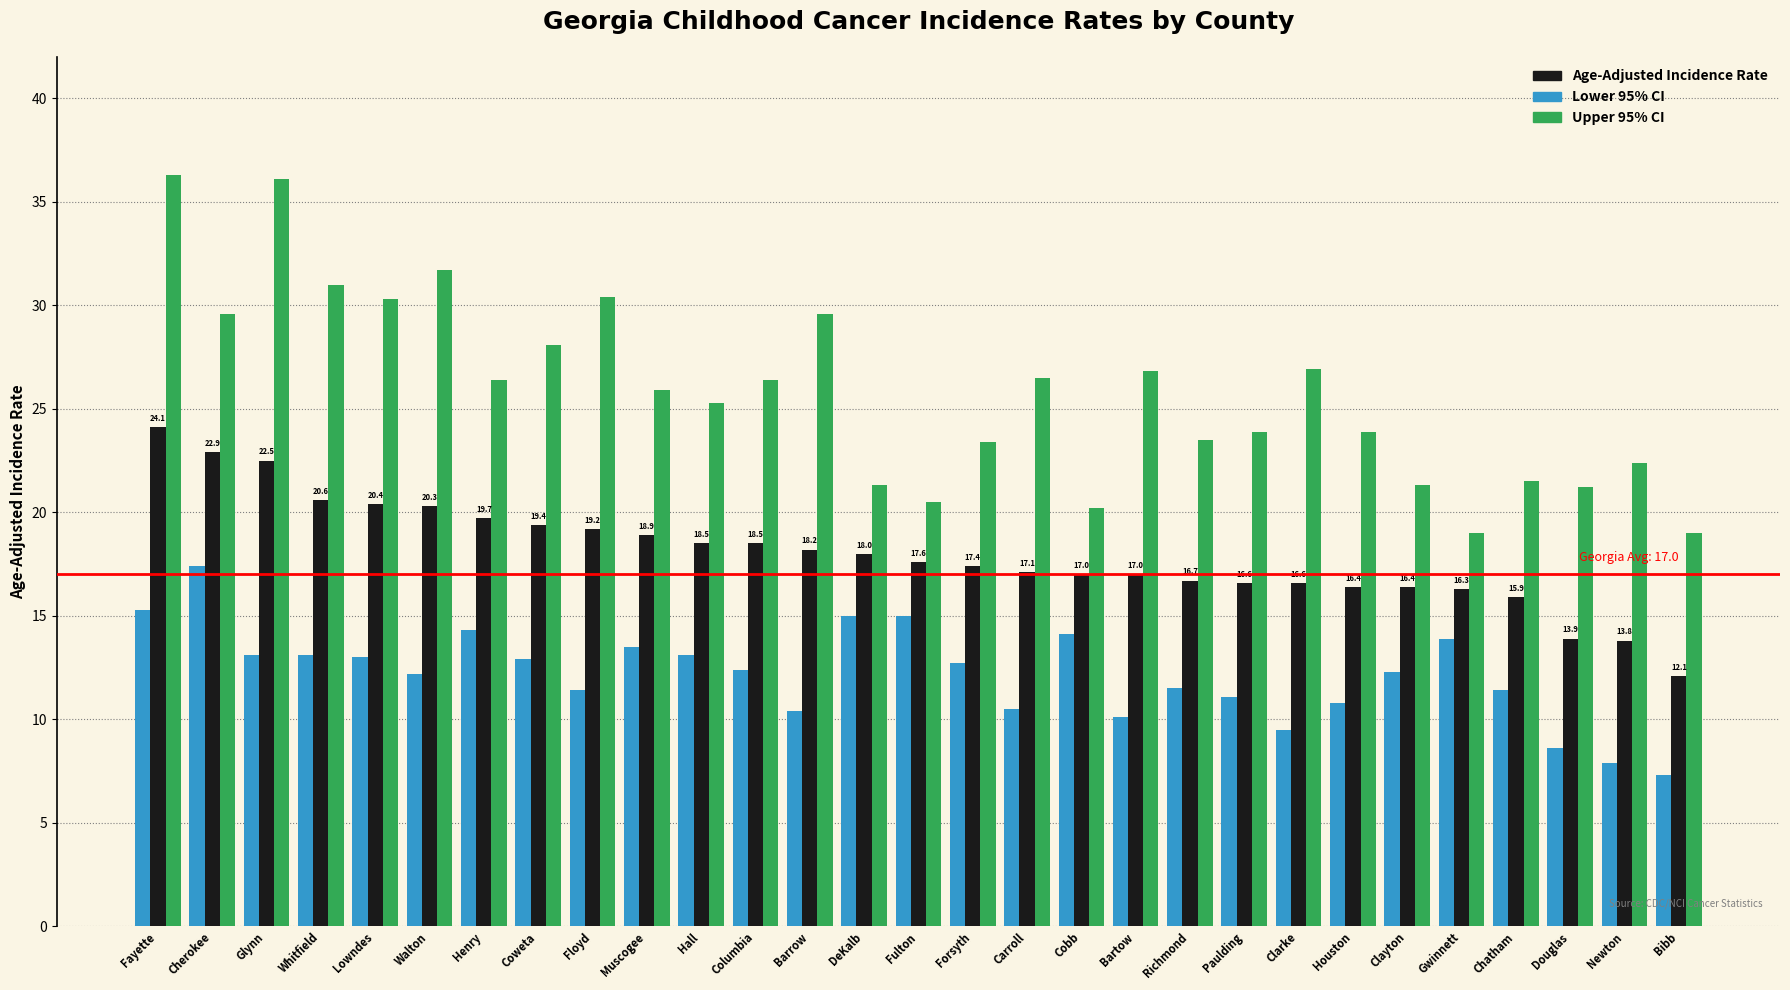

What is the label of the 12th bar from the right?

Cobb